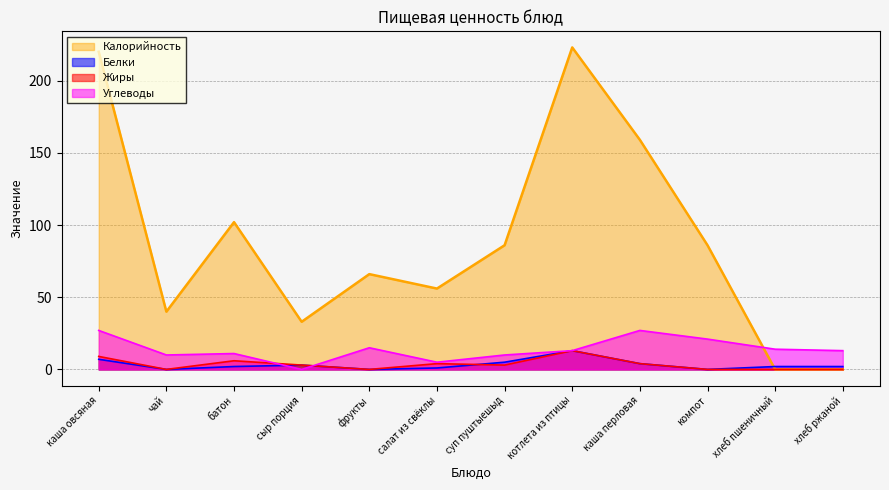

What are all the series names shown in the legend?

Калорийность, Белки, Жиры, Углеводы